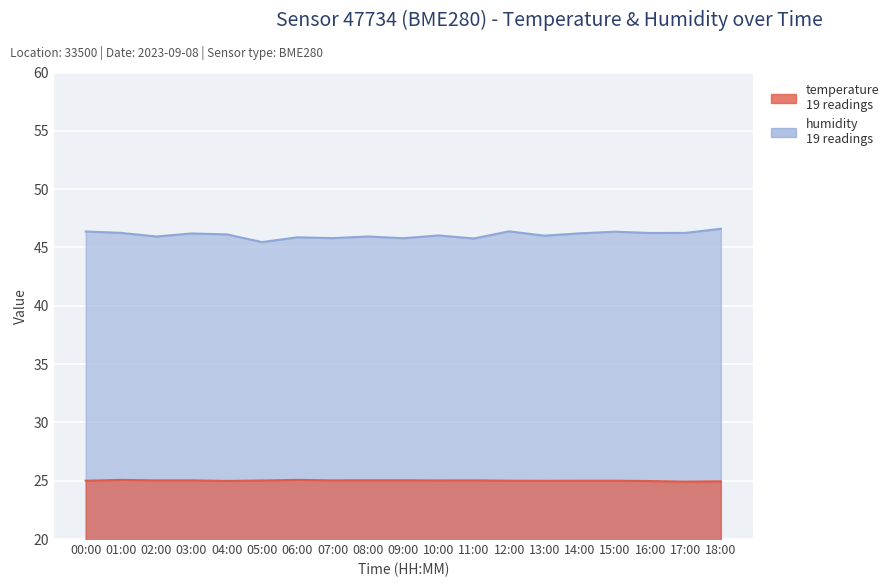

Is the value of temperature at 10:00 greater than the value of humidity at 12:00?

No